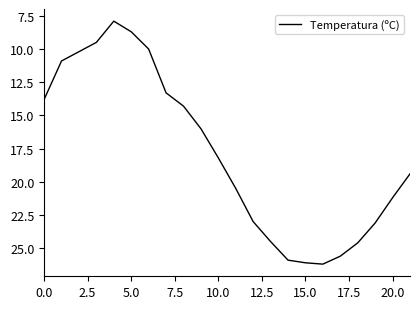

What is the minimum value shown in the chart?

7.9